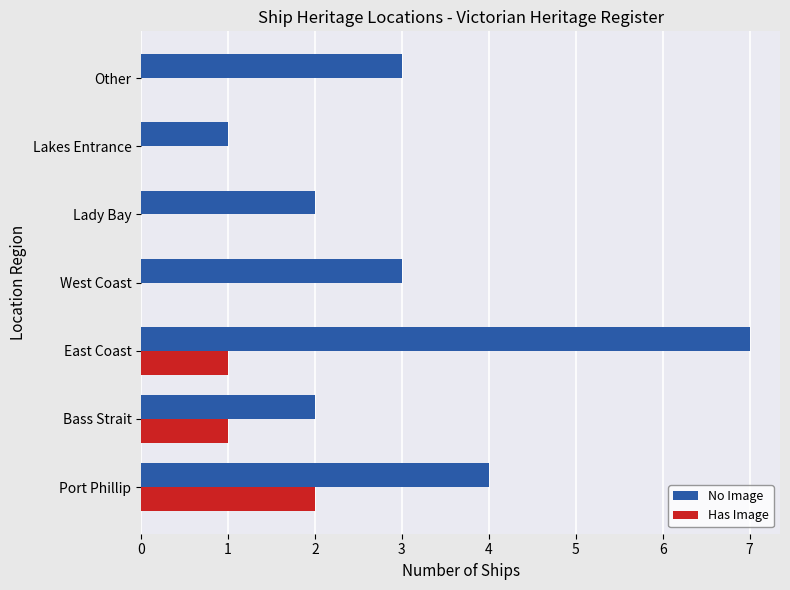

How many categories are shown in the chart?

7